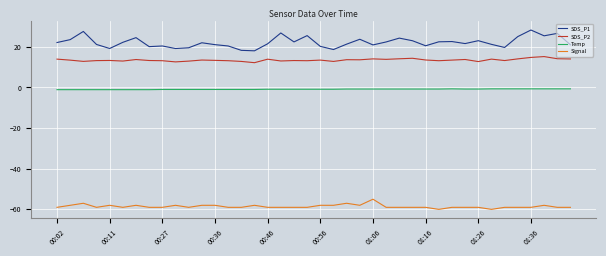

What is the smallest value displayed?

-60.0